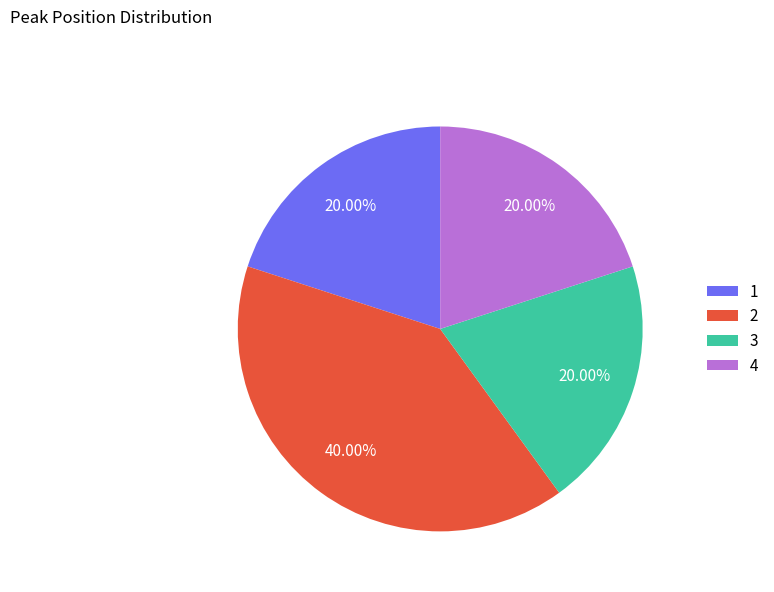

What is the ratio of the value at 2 to the value at 3?

2.0